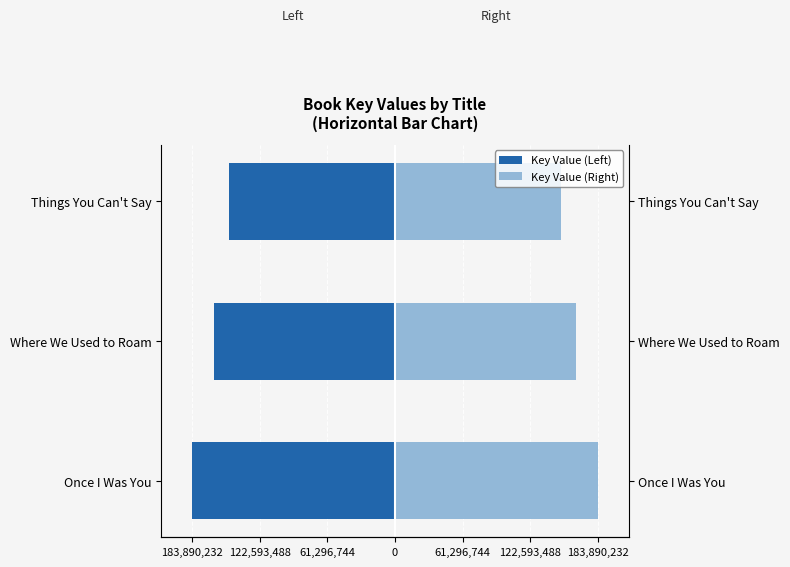

How many groups of bars are there?

3